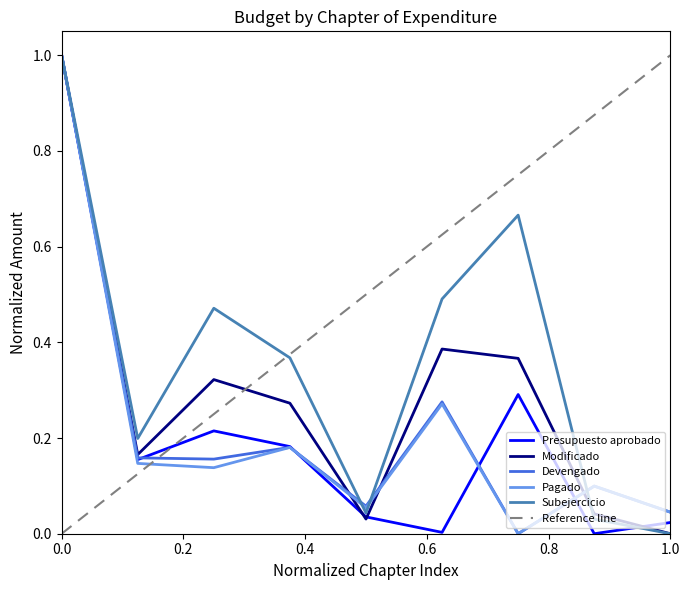

Which series has the widest spread of values?

Presupuesto aprobado